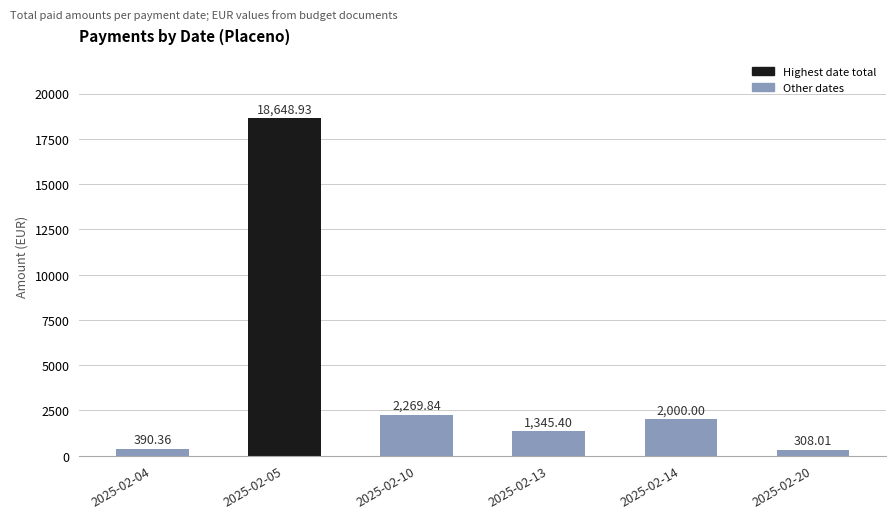

How many bars are there in total?

6